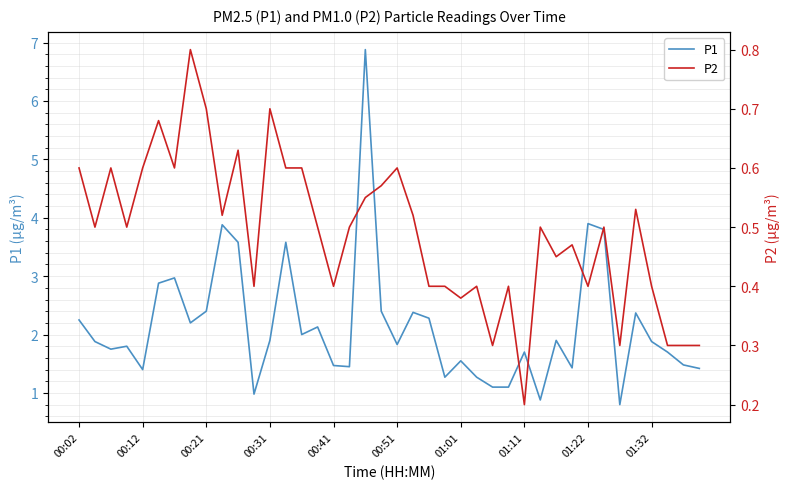

True or false: P1 and P2 intersect in this chart.

False